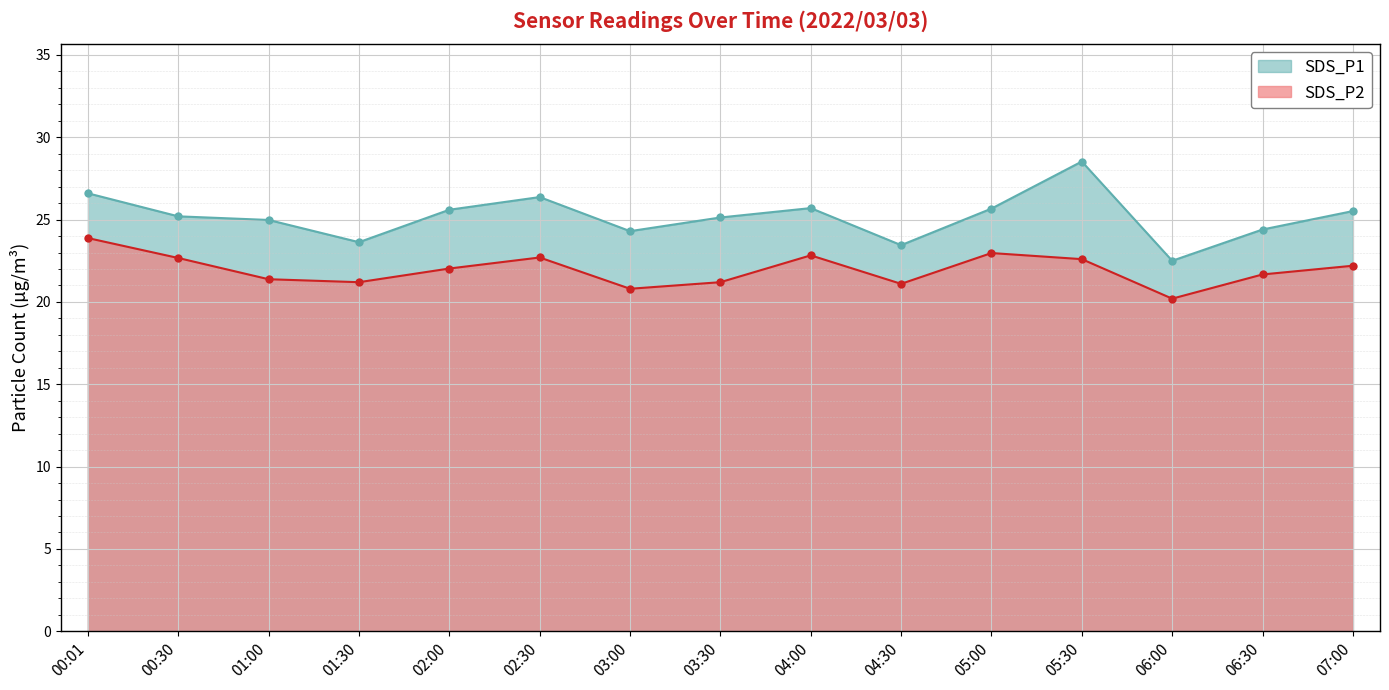

What is the minimum value for SDS_P2?

20.2